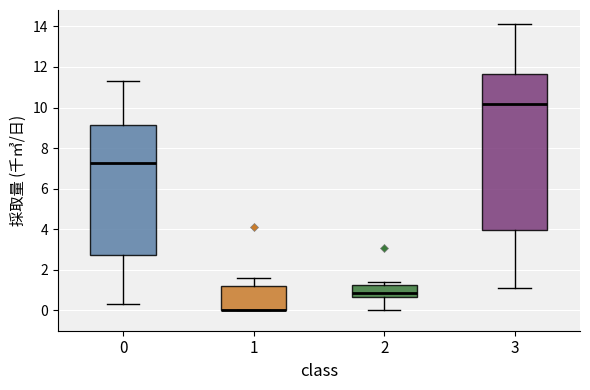

Where does the lower whisker of the box at x = 2 end on the y-axis? The values are not printed on the chart, so give them approximately, as read against the axis.

0.0